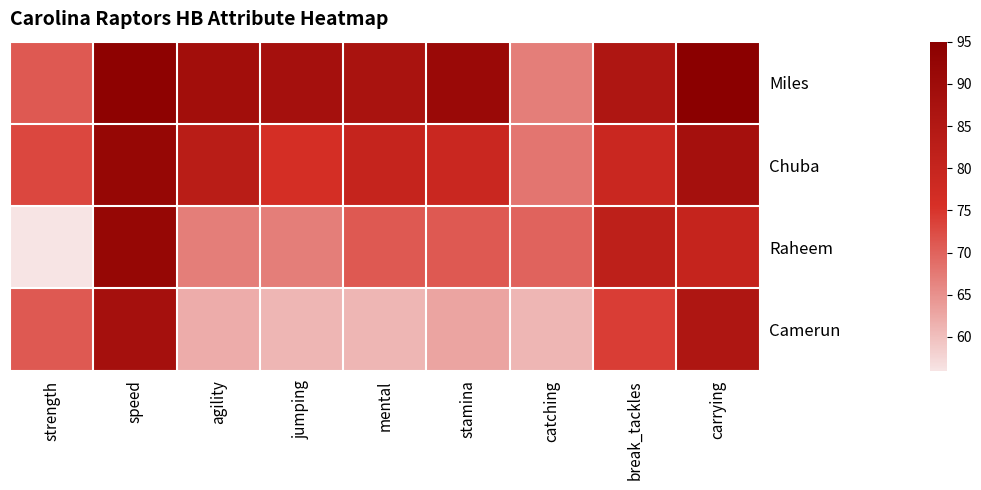

Reading left to right, extract all data points from this chart.

Miles: strength=71	speed=94	agility=89	jumping=88	mental=87	stamina=91	catching=67	break_tackles=86	carrying=95
Chuba: strength=73	speed=92	agility=83	jumping=76	mental=80	stamina=79	catching=68	break_tackles=79	carrying=88
Raheem: strength=56	speed=92	agility=67	jumping=67	mental=71	stamina=71	catching=70	break_tackles=82	carrying=80
Camerun: strength=71	speed=88	agility=62	jumping=61	mental=61	stamina=63	catching=61	break_tackles=74	carrying=86